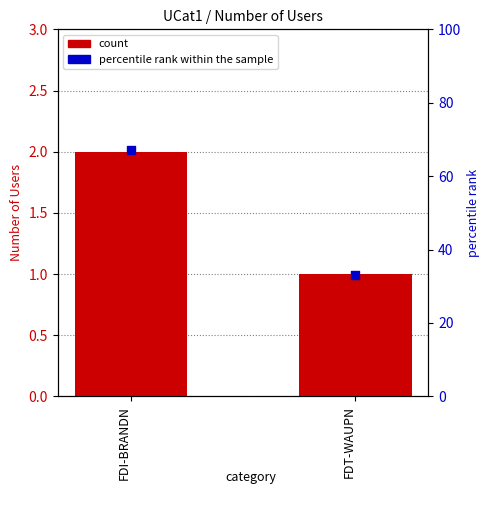

What is the total value across all series at FDT-WAUPN?

34